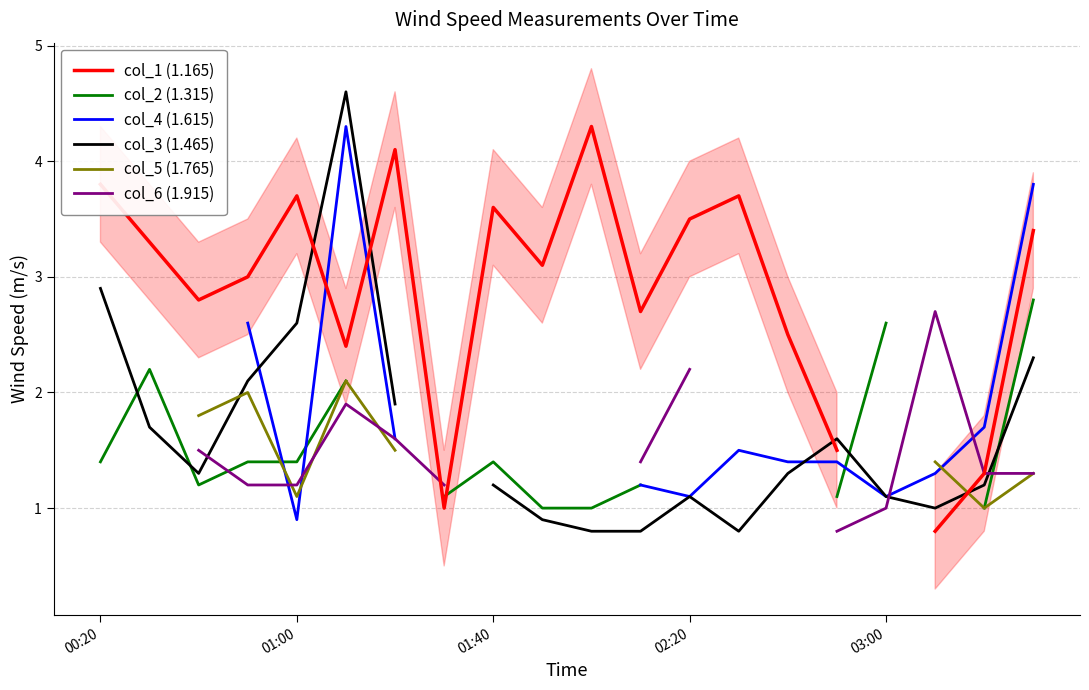

Does the chart display data point markers on the line(s)?

No